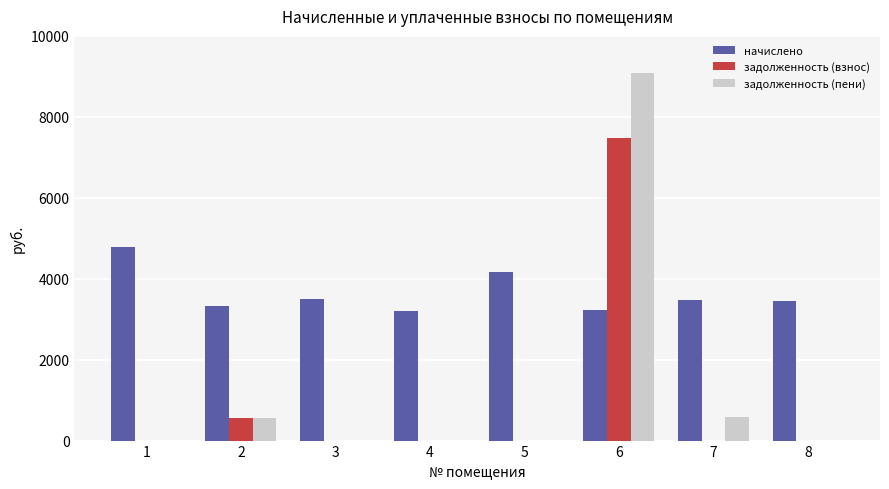

What is the sum of the начислено values at 6 and 3?

6748.3